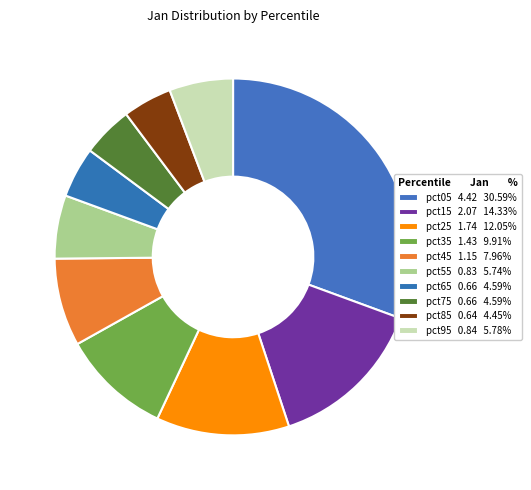

The pct75 slice represents 5% of the pie. True or false?

True